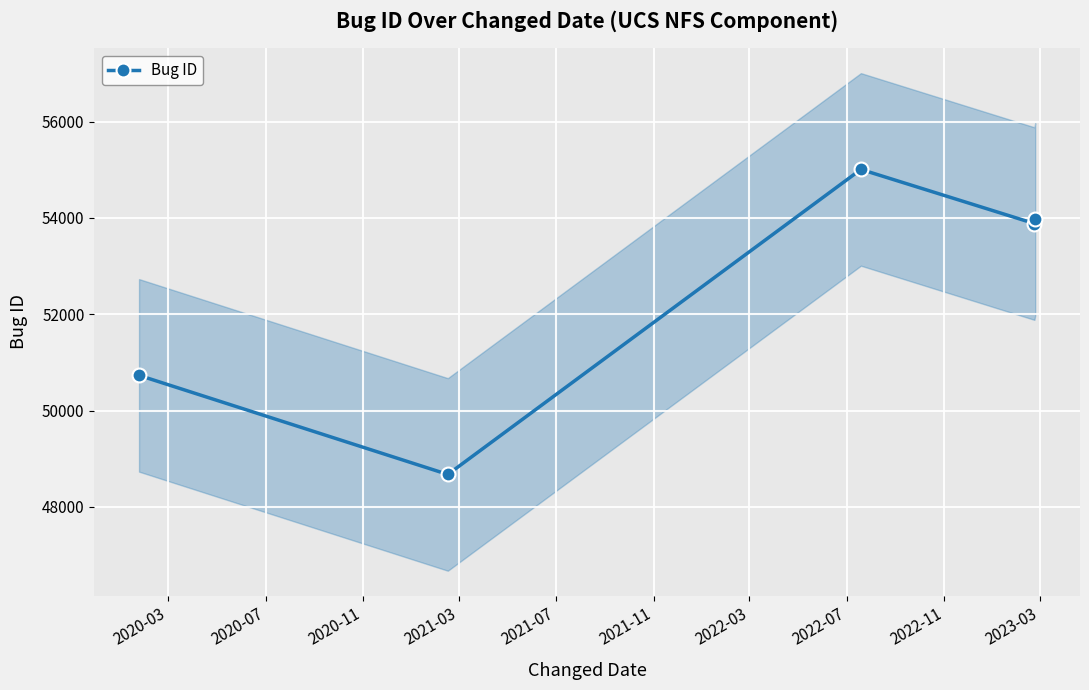

Reading left to right, extract all data points from this chart.

50730	48672	55008	53883	53971